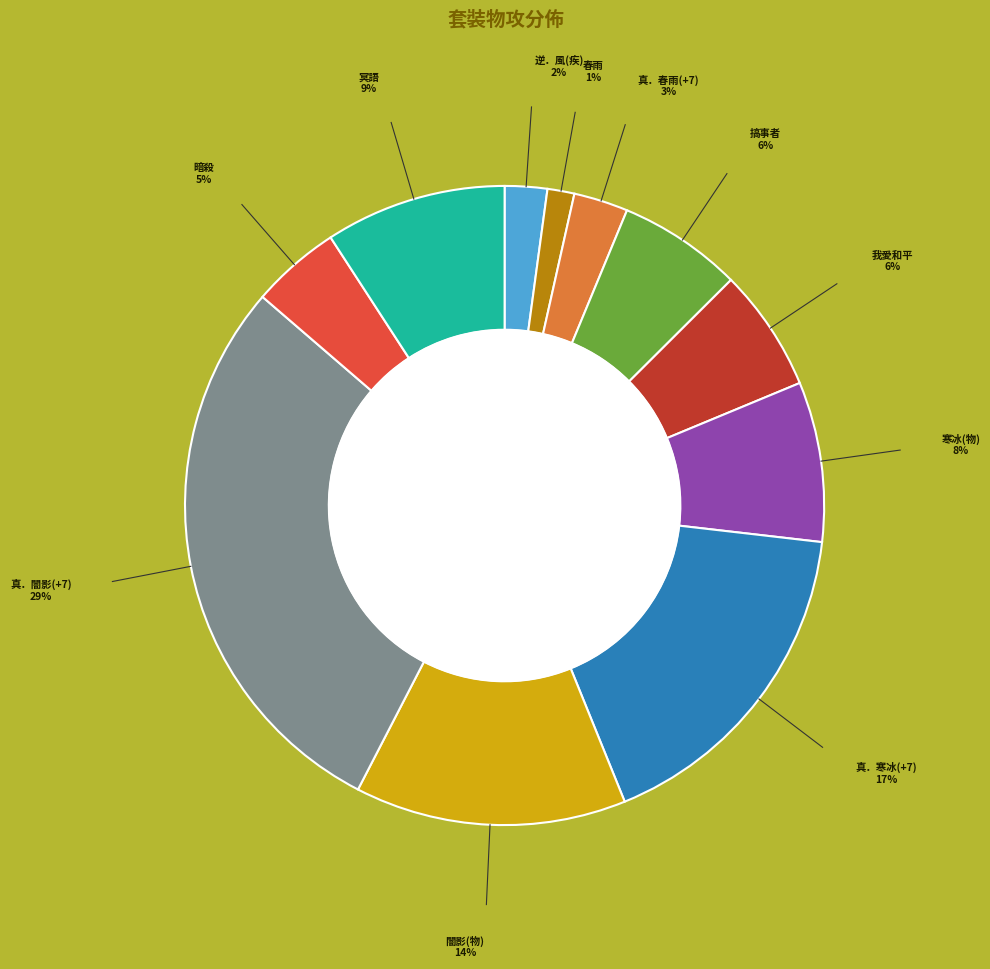

Does any single category account for the majority?

No